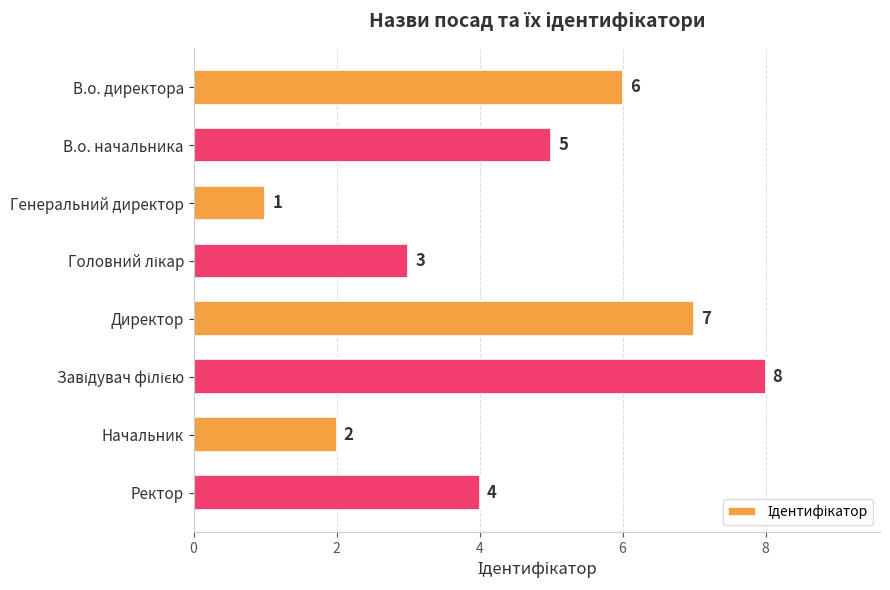

Count the number of data series in this chart.

1